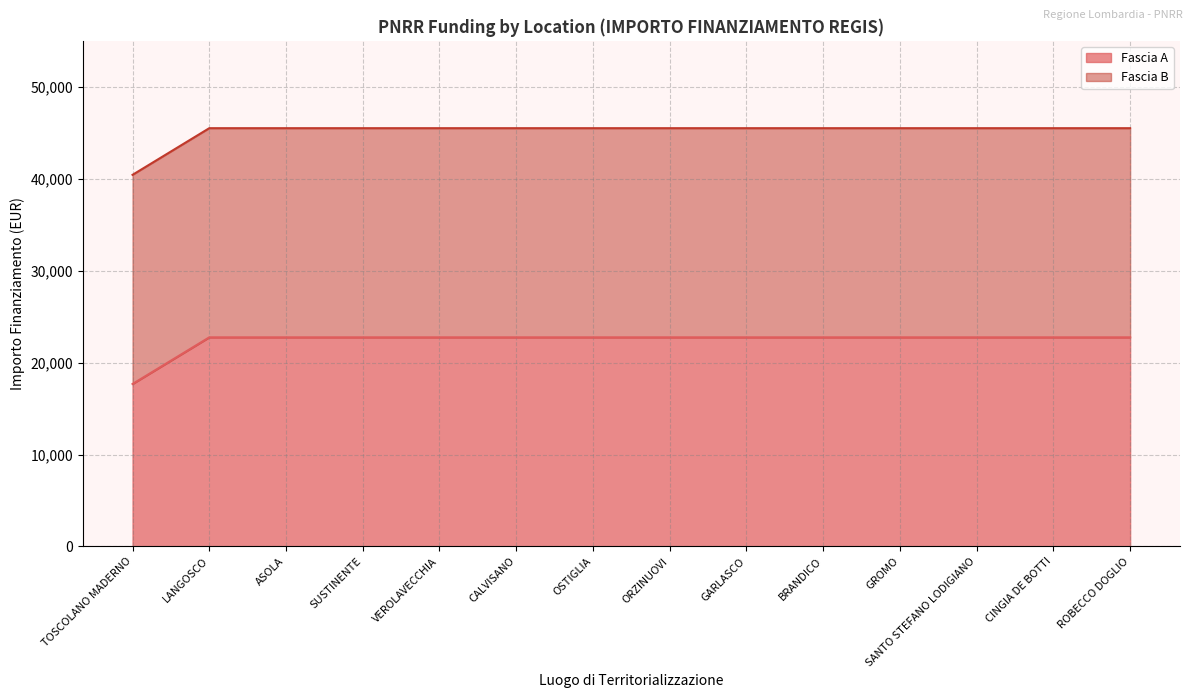

At which label is the value closest to 20212?

TOSCOLANO MADERNO